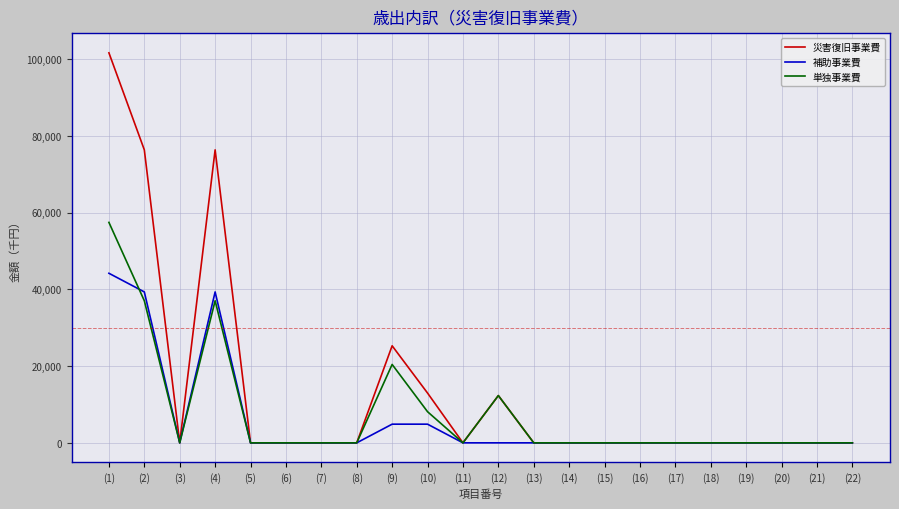

At which category does 補助事業費 reach its first local valley?

(3)